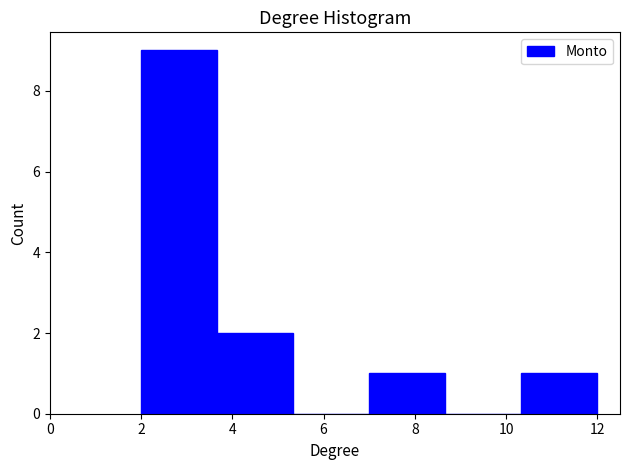

Reading left to right, transcribe this chart: for each bar, give the range it covers on the x-axis and its height. Neither the bar edges nor the heights are printed on the chart, so give them approximately, as read against the axes.

2.0 to 3.6: 9
3.6 to 5.4: 2
5.4 to 7.0: 0
7.0 to 8.6: 1
8.6 to 10.4: 0
10.4 to 12.0: 1